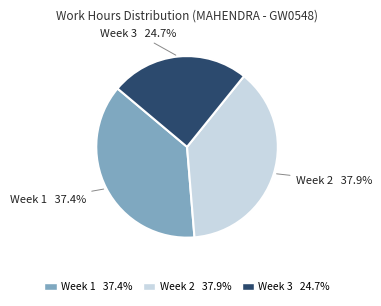

Is there a majority slice in this chart?

No